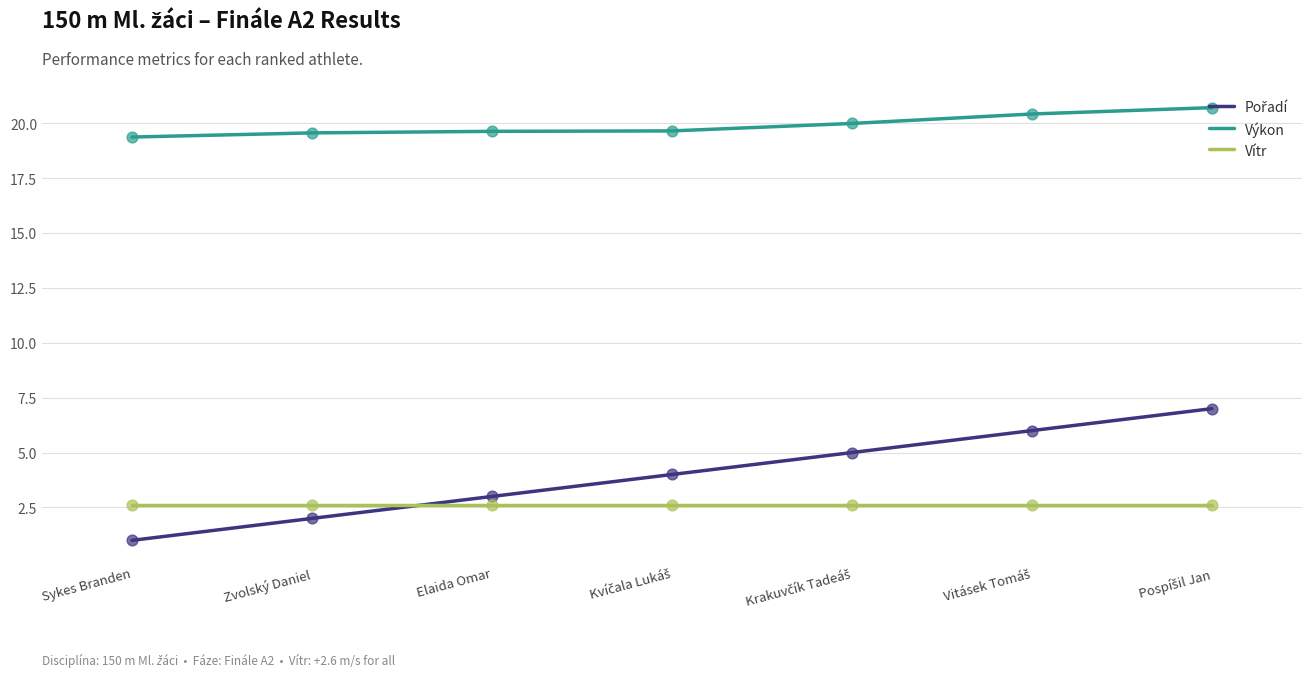

The value of Výkon at Zvolský Daniel is 19.6. True or false?

True